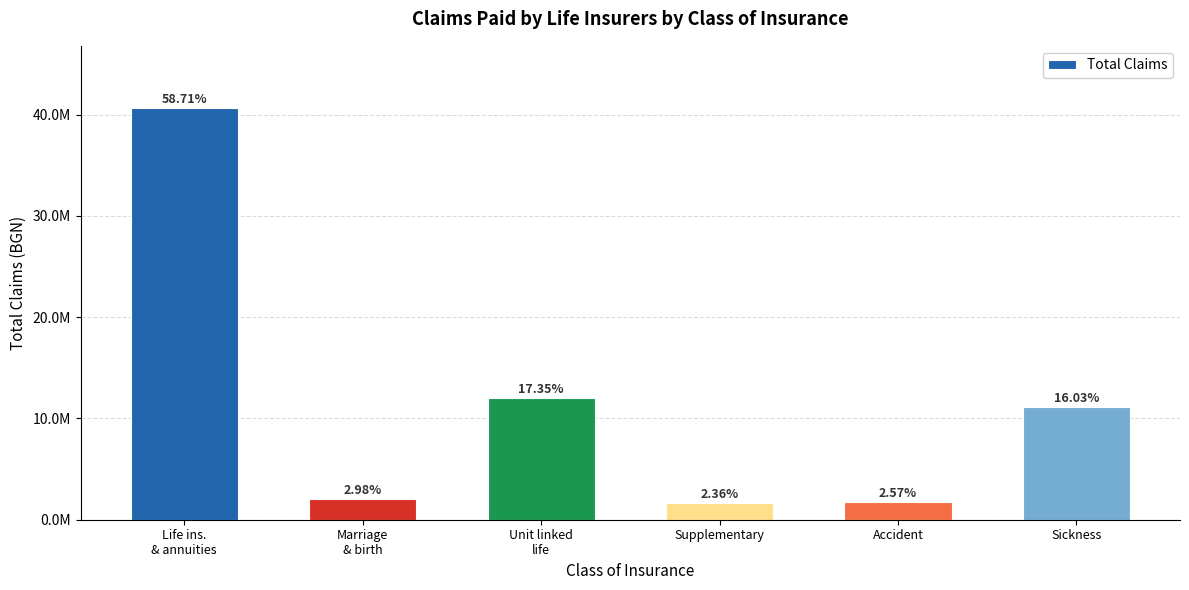

The chart shows a value of 12027469.9 at Unit linked
life. True or false?

True